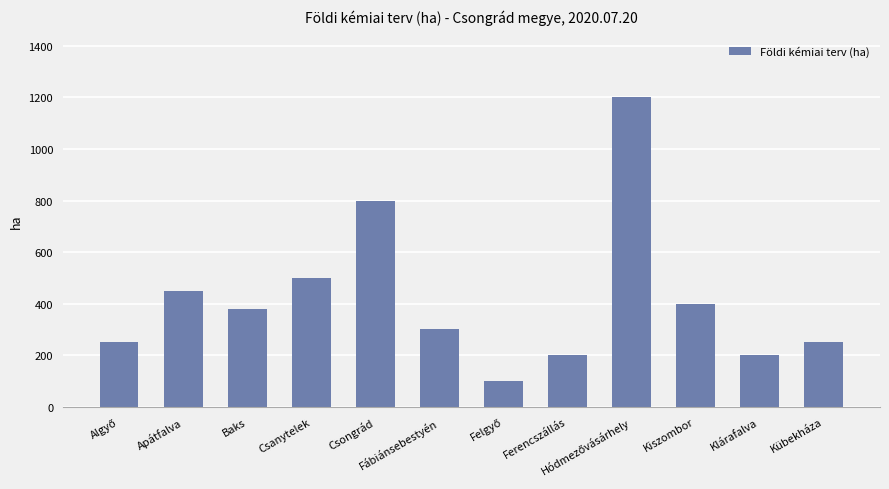

Which has a higher value, Baks or Kiszombor?

Kiszombor